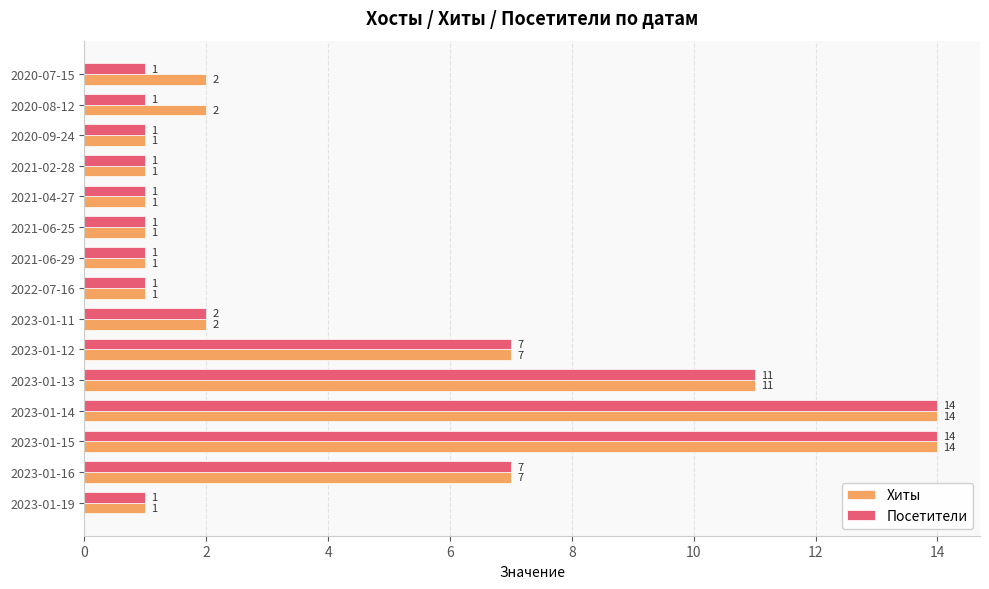

The Хиты series shows 1 at 2023-01-11. True or false?

False